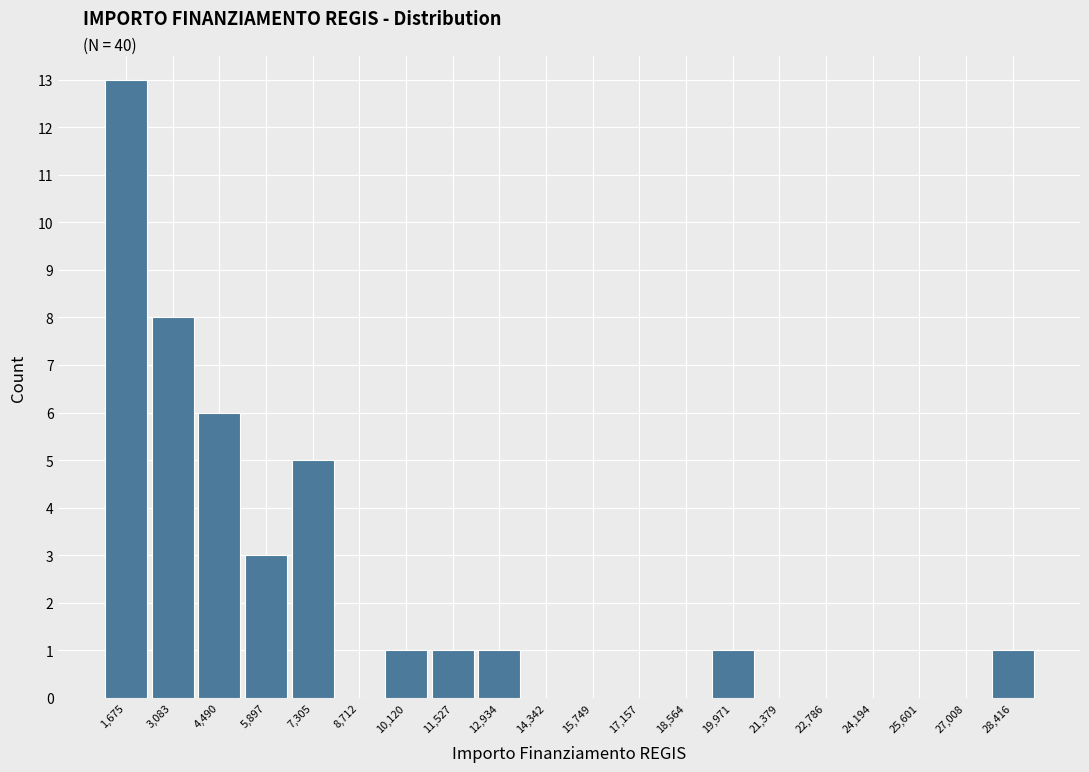

Reading left to right, transcribe this chart: for each bar, give the range it covers on the x-axis and its height. Neither the bar edges nor the heights are printed on the chart, so give them approximately, as read against the axes.

1000 to 2400: 13
2400 to 3800: 8
3800 to 5200: 6
5200 to 6600: 3
6600 to 8000: 5
8000 to 9400: 0
9400 to 10800: 1
10800 to 12200: 1
12200 to 13600: 1
13600 to 15000: 0
15000 to 16400: 0
16400 to 17800: 0
17800 to 19200: 0
19200 to 20600: 1
20600 to 22000: 0
22000 to 23400: 0
23400 to 24800: 0
24800 to 26400: 0
26400 to 27800: 0
27800 to 29200: 1